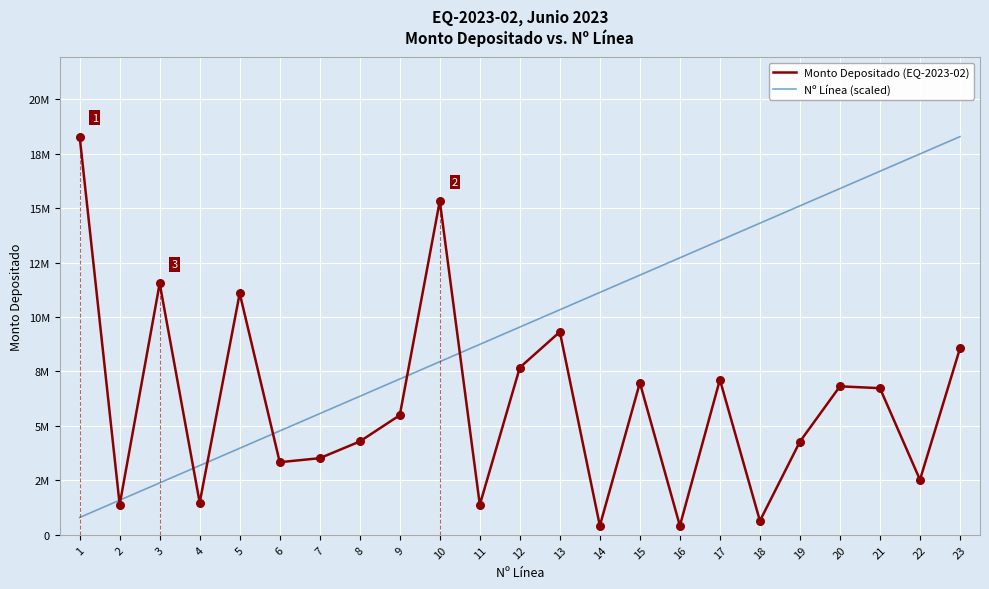

What are all the series names shown in the legend?

Monto Depositado (EQ-2023-02), Nº Línea (scaled)